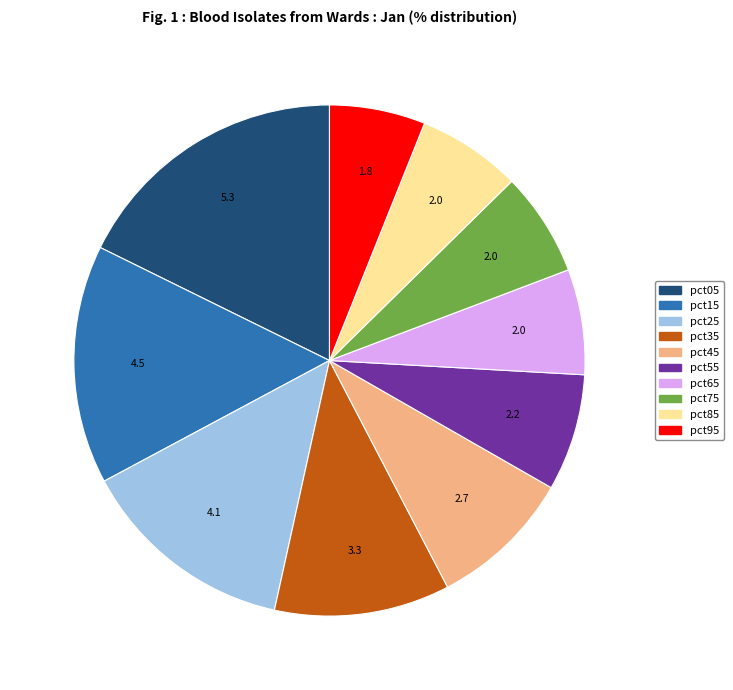

What is the ratio of the value at pct65 to the value at pct05?

0.4